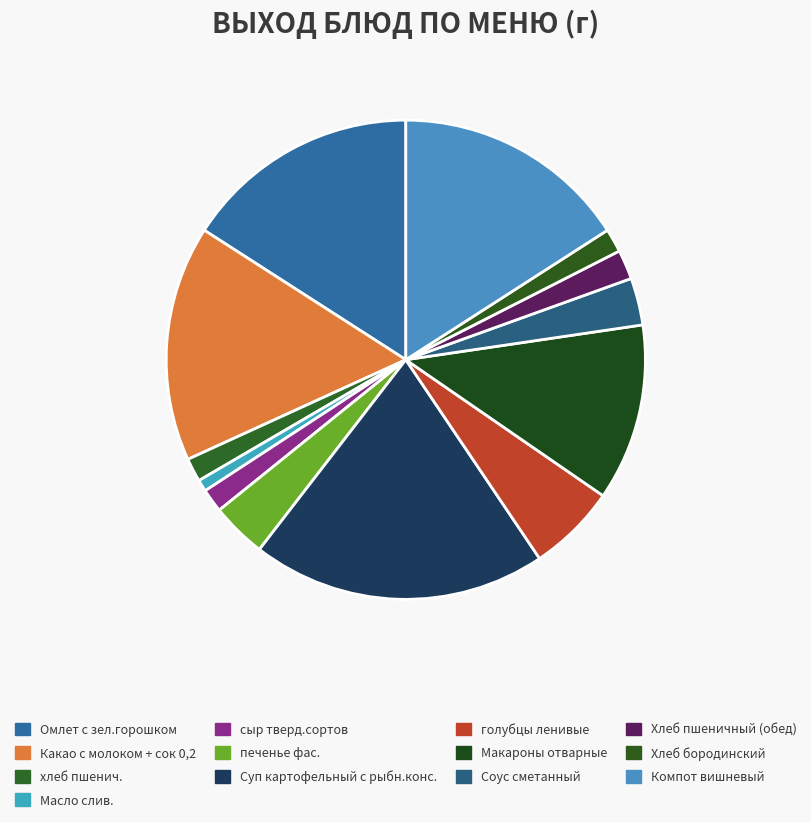

The Хлеб бородинский slice represents 2% of the pie. True or false?

True